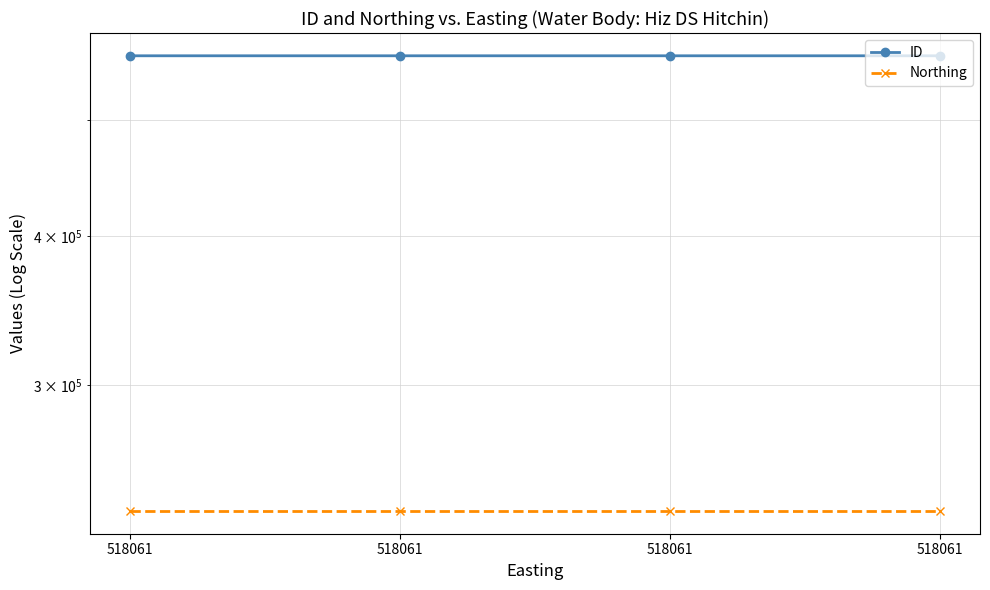

How many lines are shown in the chart?

2